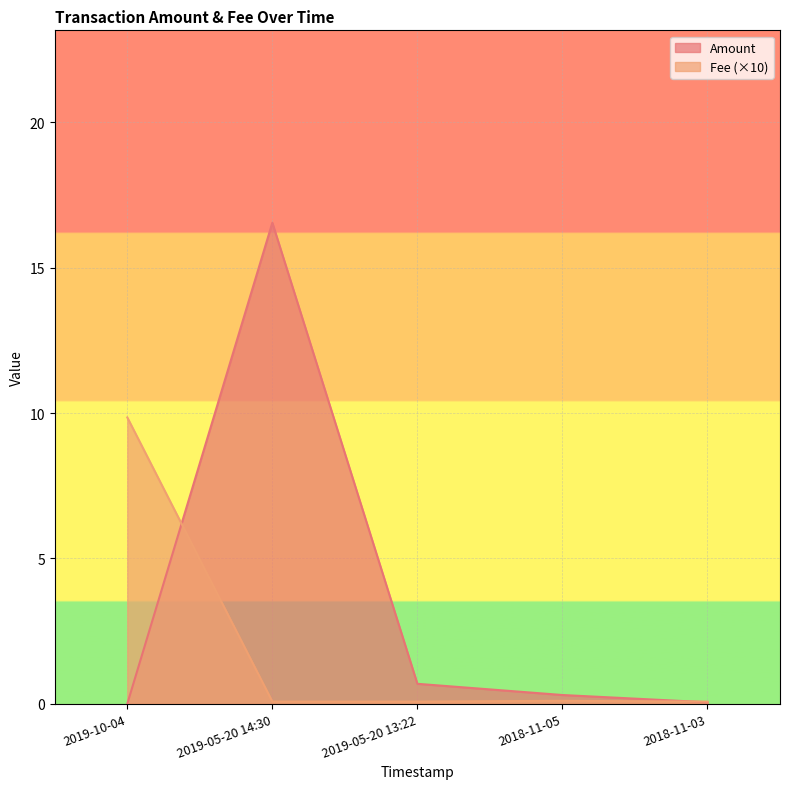

Which has a higher value, 2018-11-05 or 2019-10-04?

2018-11-05